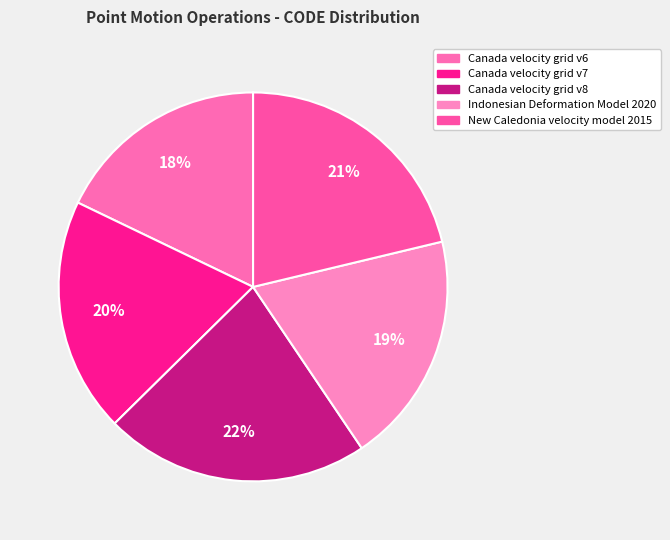

To the nearest percent, what is the average slice percentage?

20%